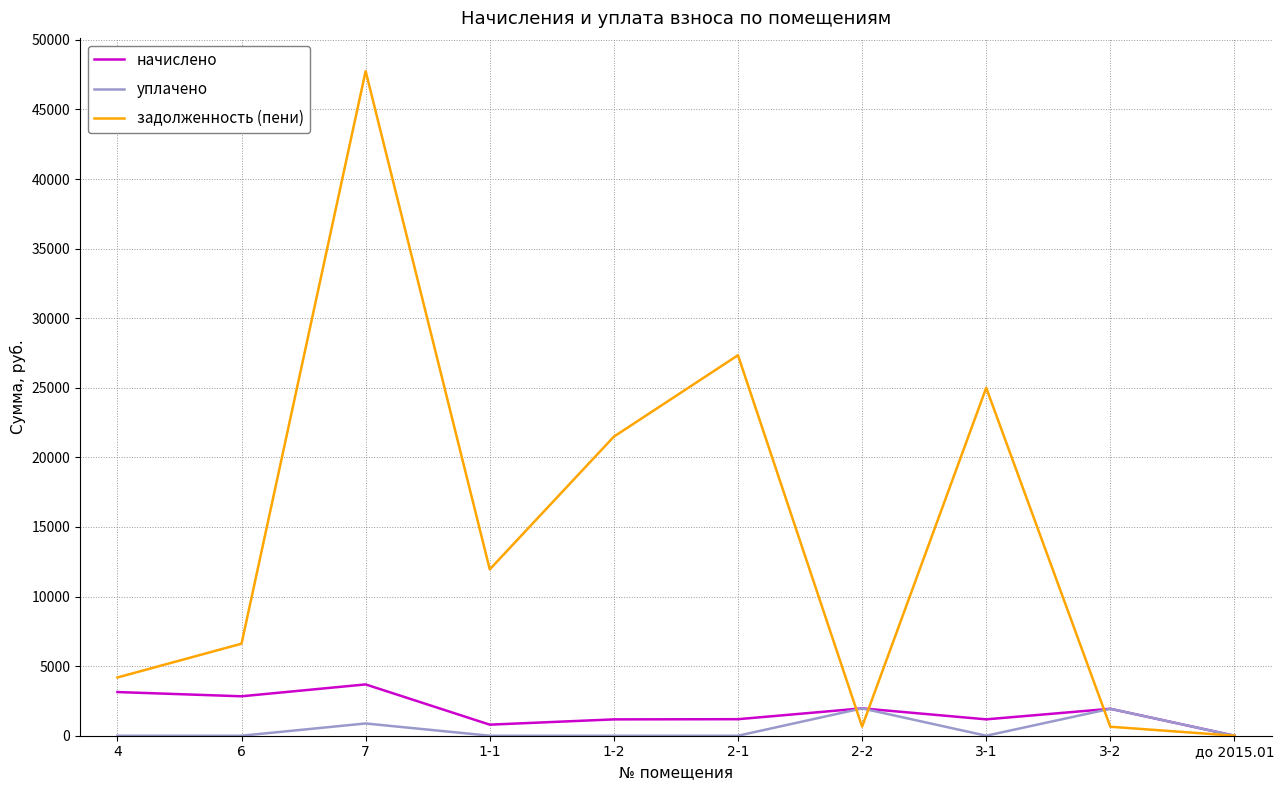

Is this an area chart (filled region under the line)?

No